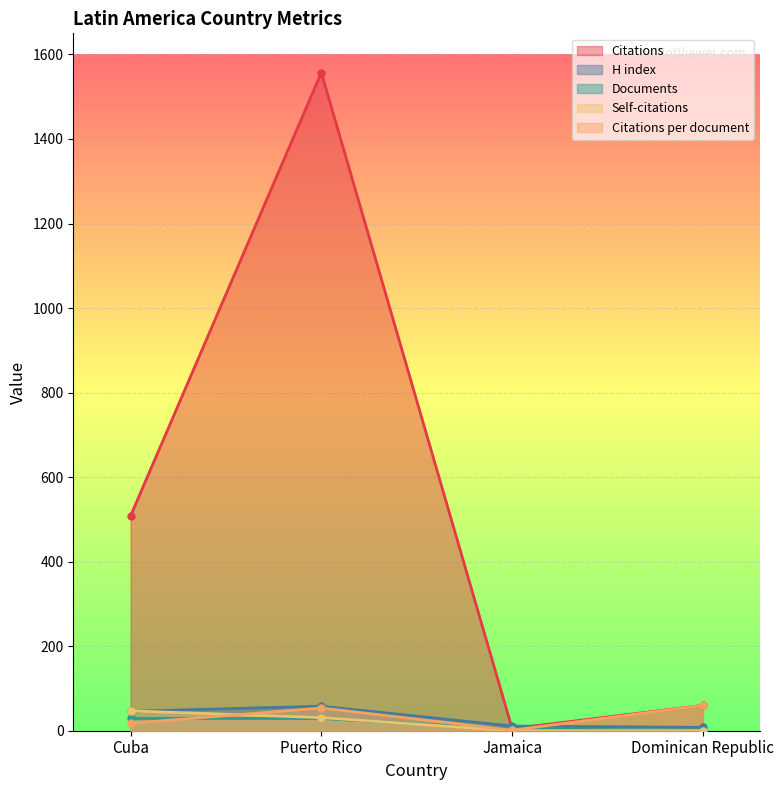

What value does the Documents series have at Jamaica?

4.0